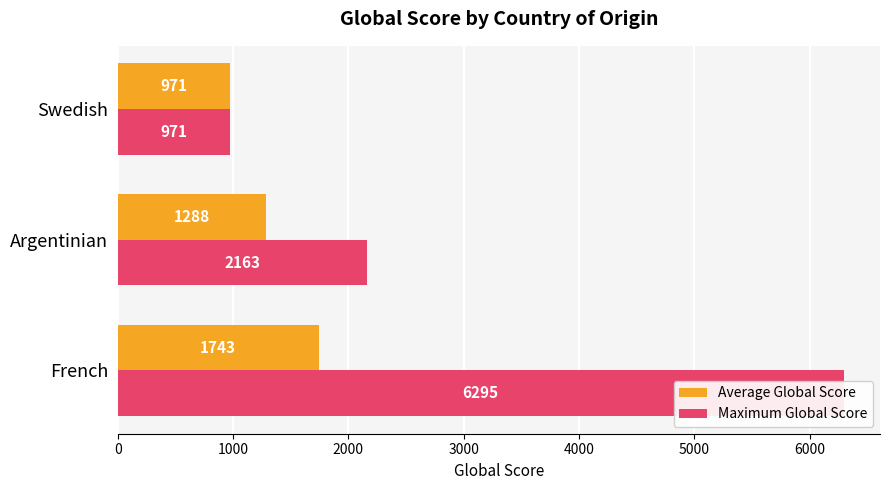

How many categories are shown in the chart?

3